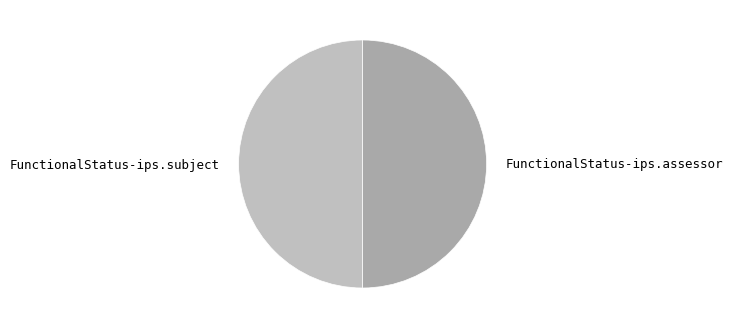

What is the ratio of the value at FunctionalStatus-ips.subject to the value at FunctionalStatus-ips.assessor?

1.0